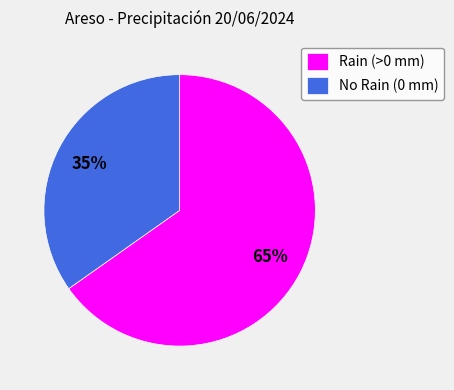

To the nearest percent, what portion does Rain (>0 mm) represent?

65%